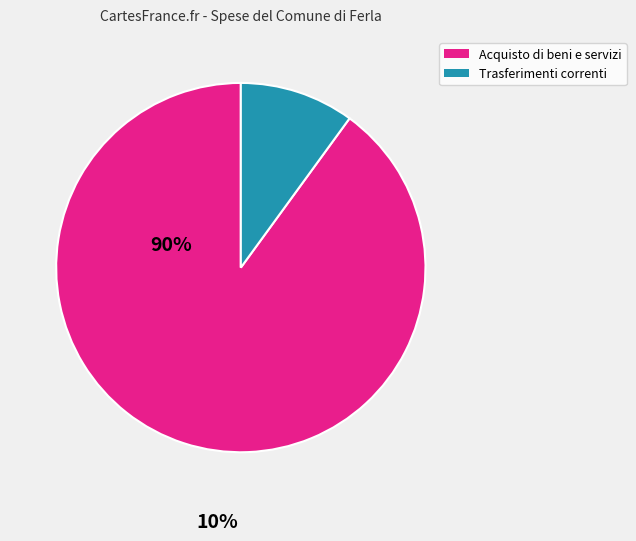

Approximately how many times larger is the value at Acquisto di beni e servizi compared to Trasferimenti correnti?

9.0